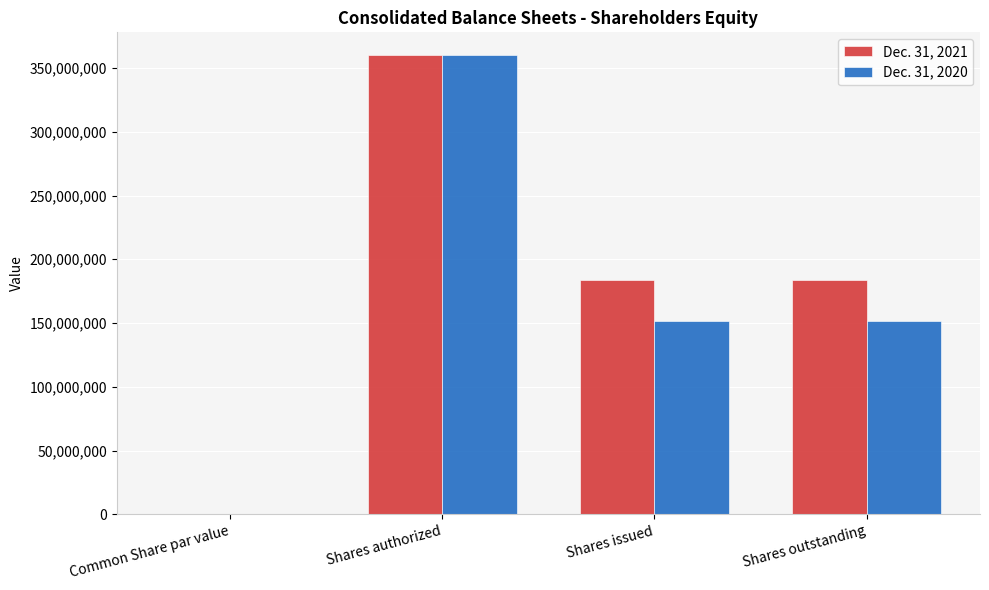

Is the value of Dec. 31, 2020 at Shares outstanding greater than the value of Dec. 31, 2021 at Shares outstanding?

No